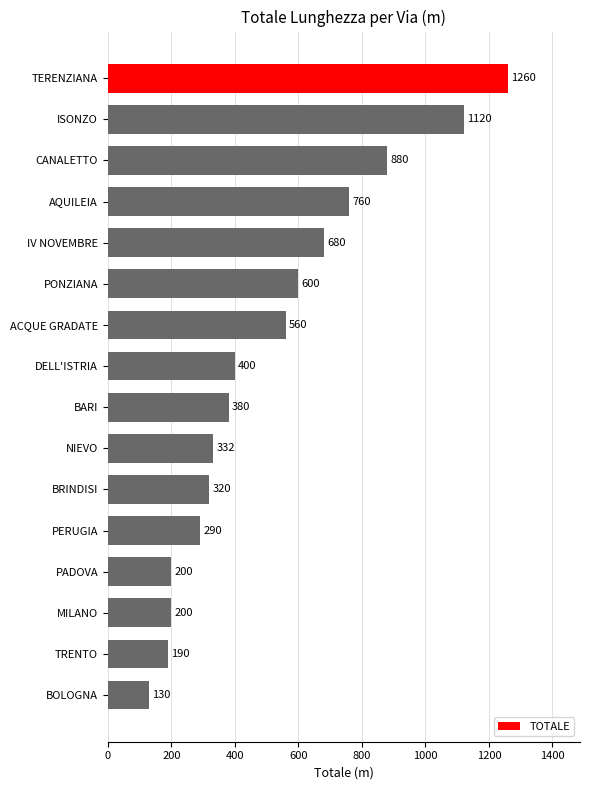

What is the change in value from CANALETTO to BARI?

-500